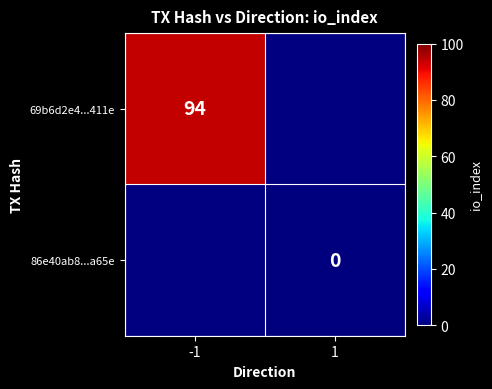

The 69b6d2e4...411e series shows 94 at -1. True or false?

True